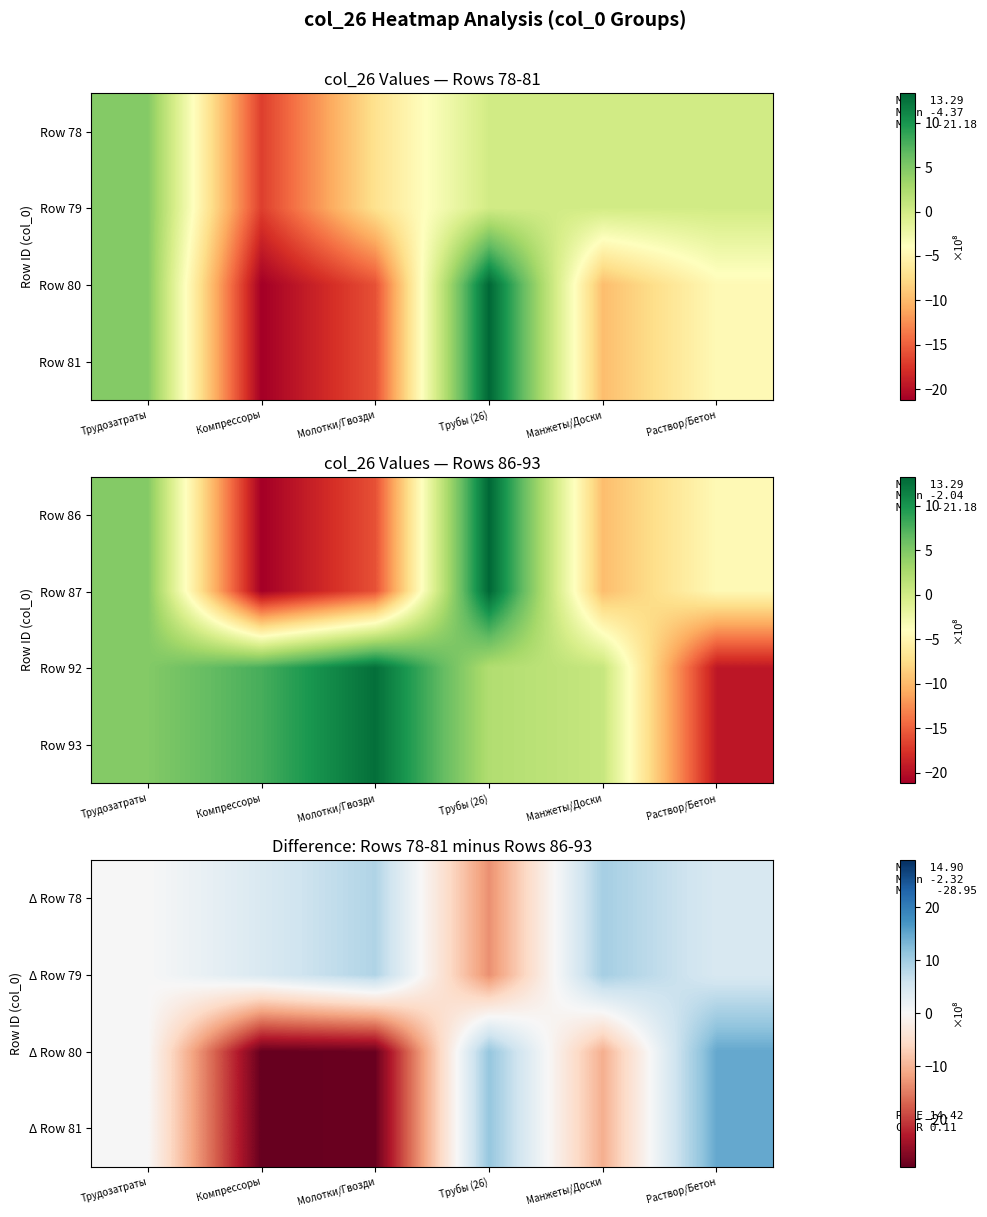

At which label is Δ Row 78 closest to -1?

Трудозатраты